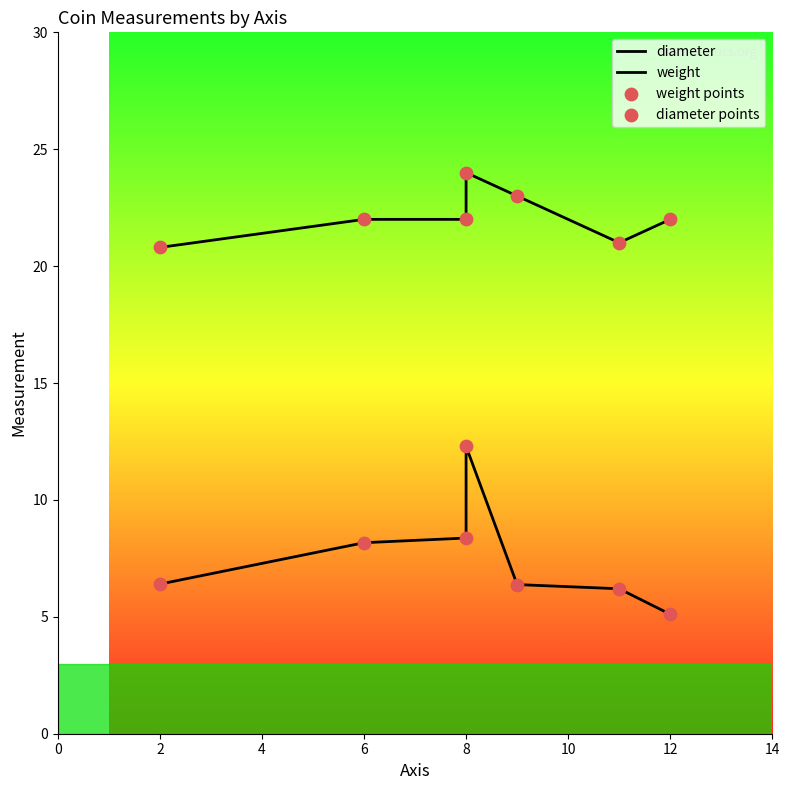

Is the value of diameter points at 4 greater than the value of weight at 8?

Yes